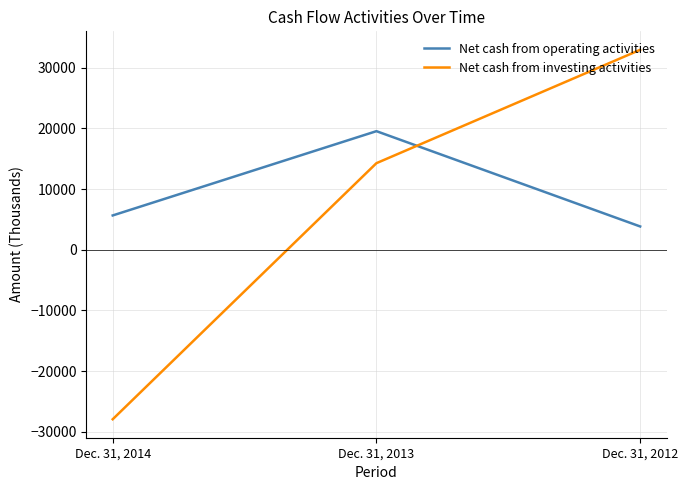

Count the number of categories in the chart.

3